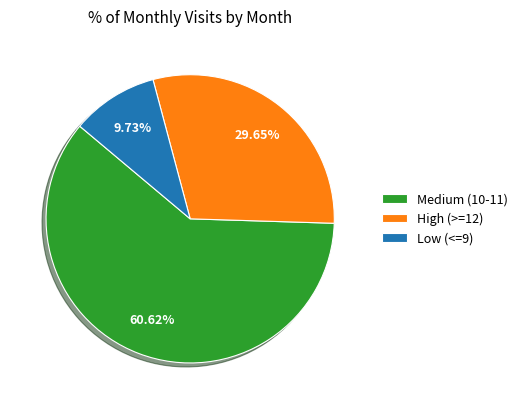

To the nearest percent, what is the difference between the largest and smallest slice percentages?

51%